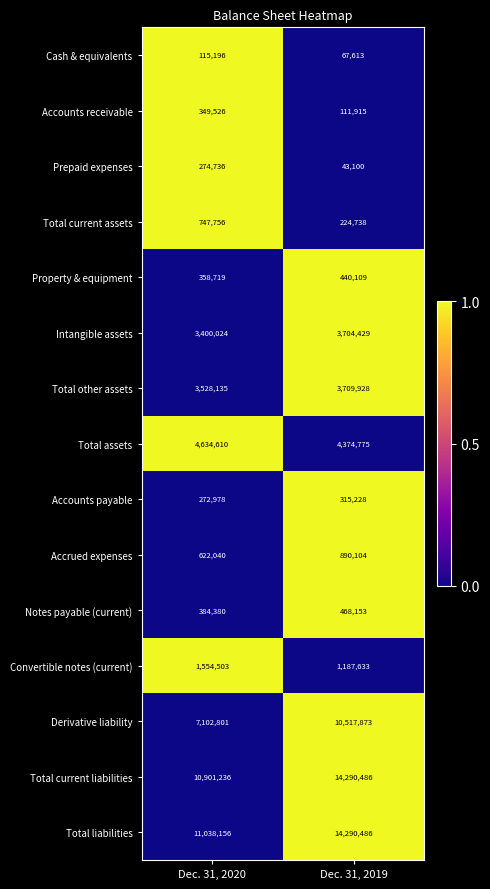

Reading left to right, transcribe all the data shown in this chart.

Cash & equivalents: 115196	67613
Accounts receivable: 349526	111915
Prepaid expenses: 274736	43100
Total current assets: 747756	224738
Property & equipment: 358719	440109
Intangible assets: 3400024	3704429
Total other assets: 3528135	3709928
Total assets: 4634610	4374775
Accounts payable: 272978	315228
Accrued expenses: 622040	890104
Notes payable (current): 384380	468153
Convertible notes (current): 1554503	1187633
Derivative liability: 7102801	10517873
Total current liabilities: 10901236	14290486
Total liabilities: 11038156	14290486